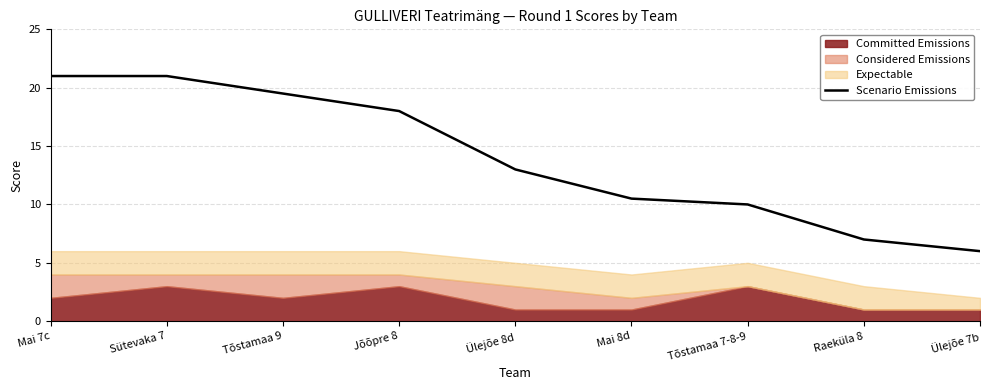

Is it true that Scenario Emissions equals 13.1 at Mai 7c?

False